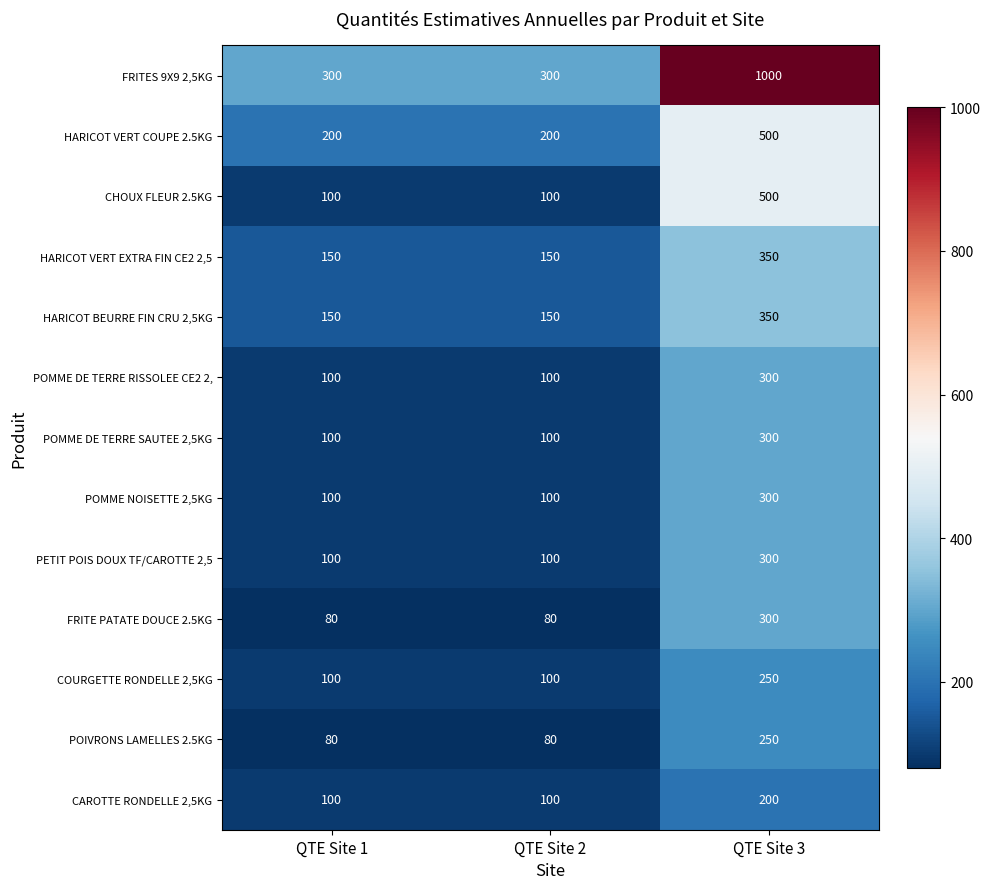

What is the difference between the highest and lowest values at QTE Site 3?

800